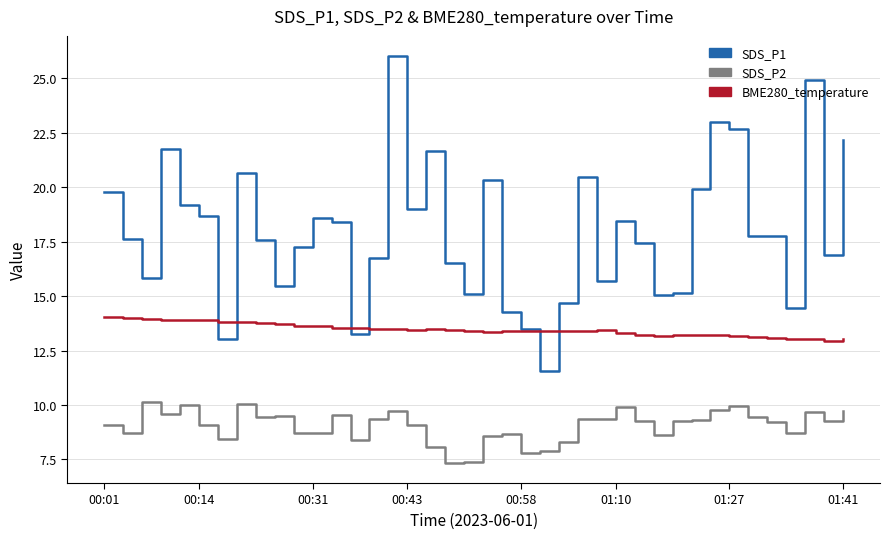

What is the sum of all SDS_P2 values?

362.6